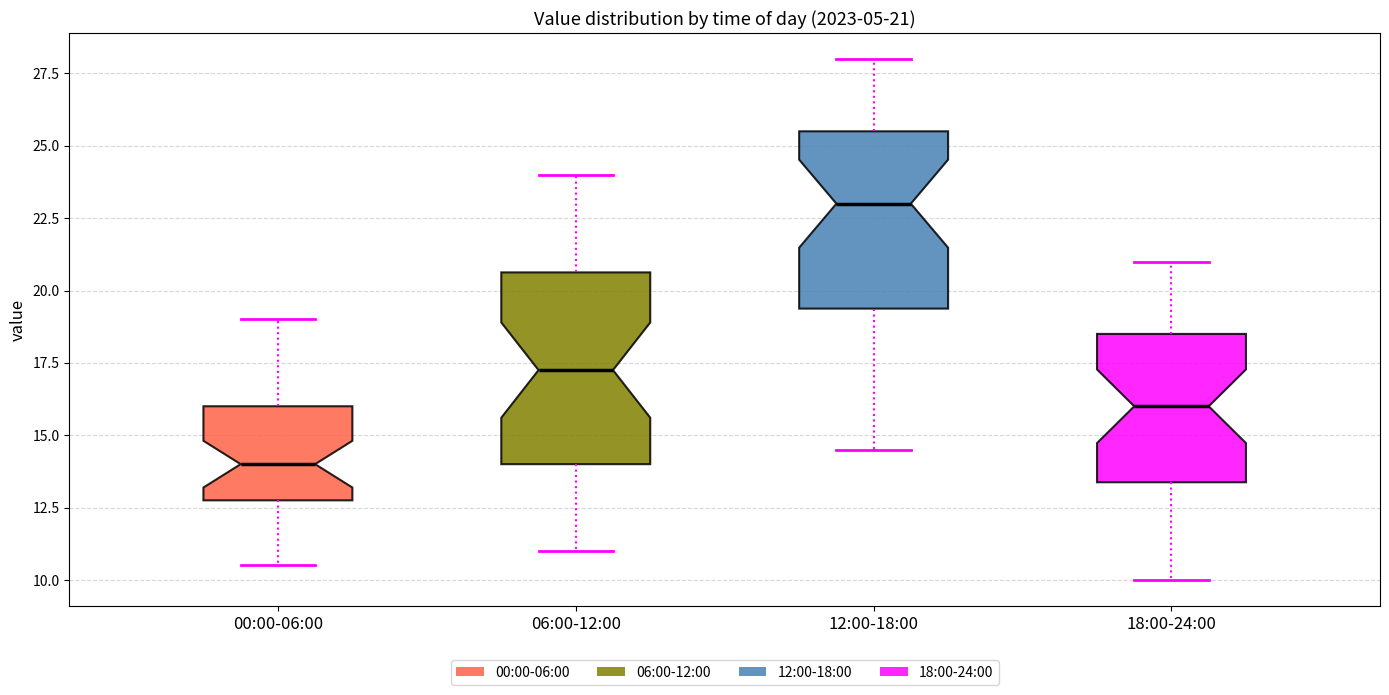

Which box has the lowest median line?

00:00-06:00